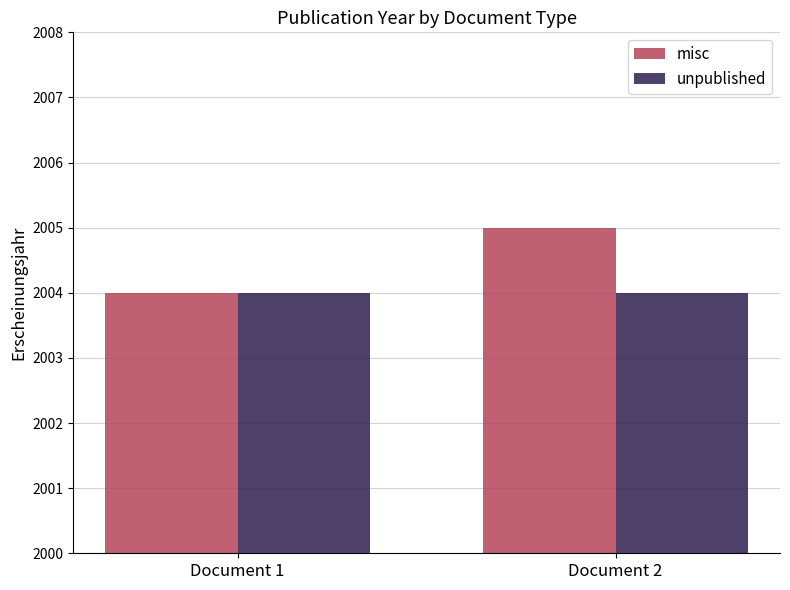

How many distinct data groups are displayed?

2